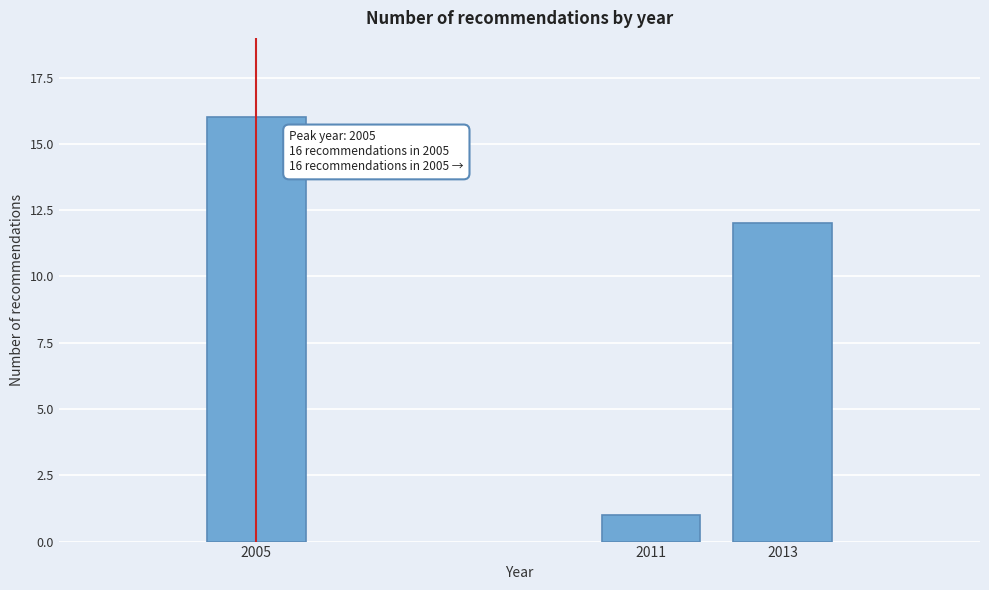

Reading left to right, extract all data points from this chart.

2005=16	2011=1	2013=12